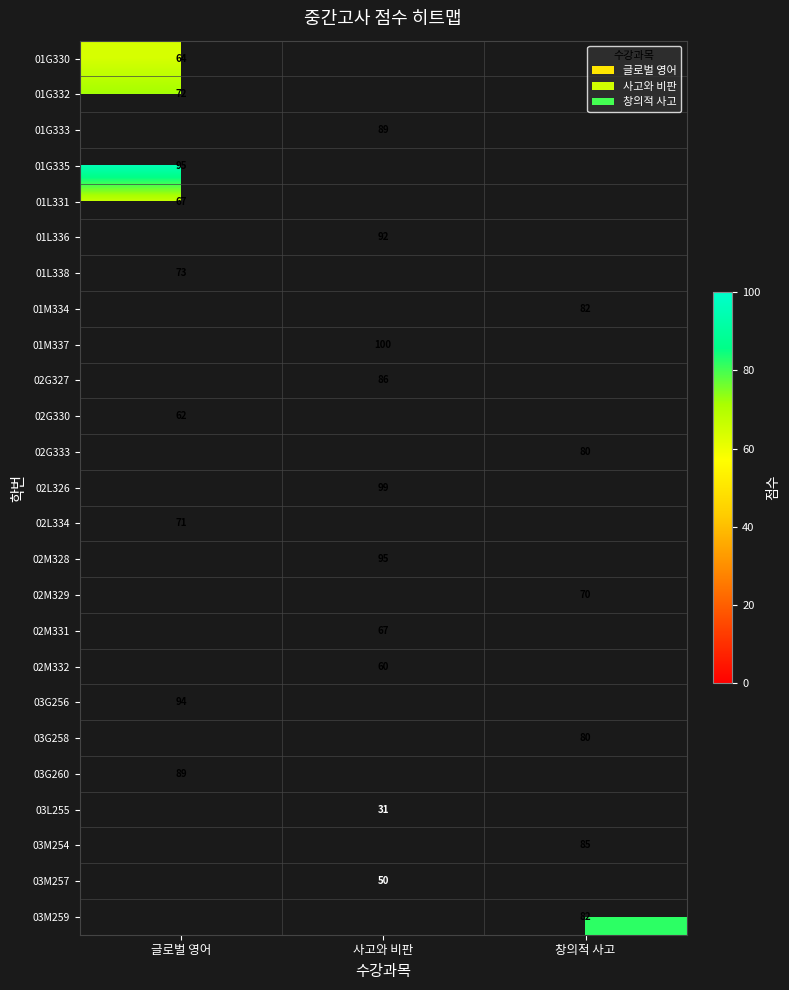

The value of 01G333 at 사고와 비판 is 89. True or false?

True